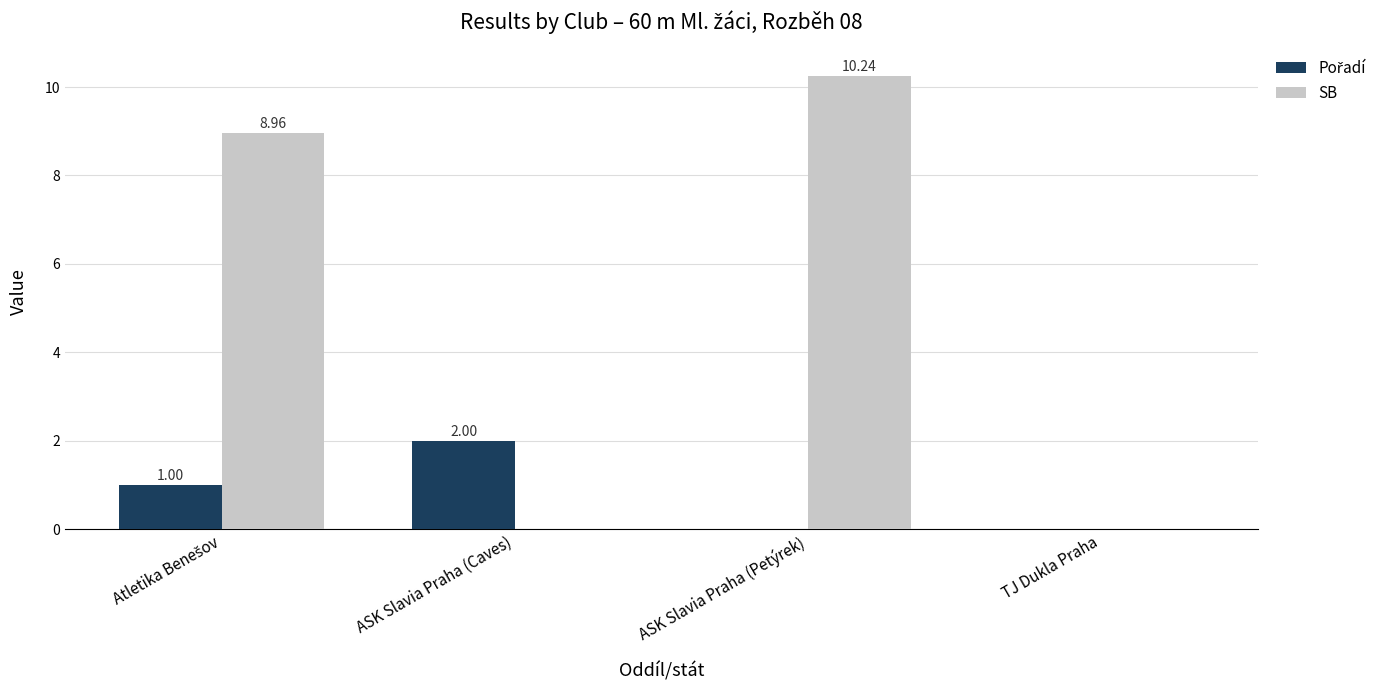

Which category has the highest value in the SB series?

ASK Slavia Praha (Petýrek)